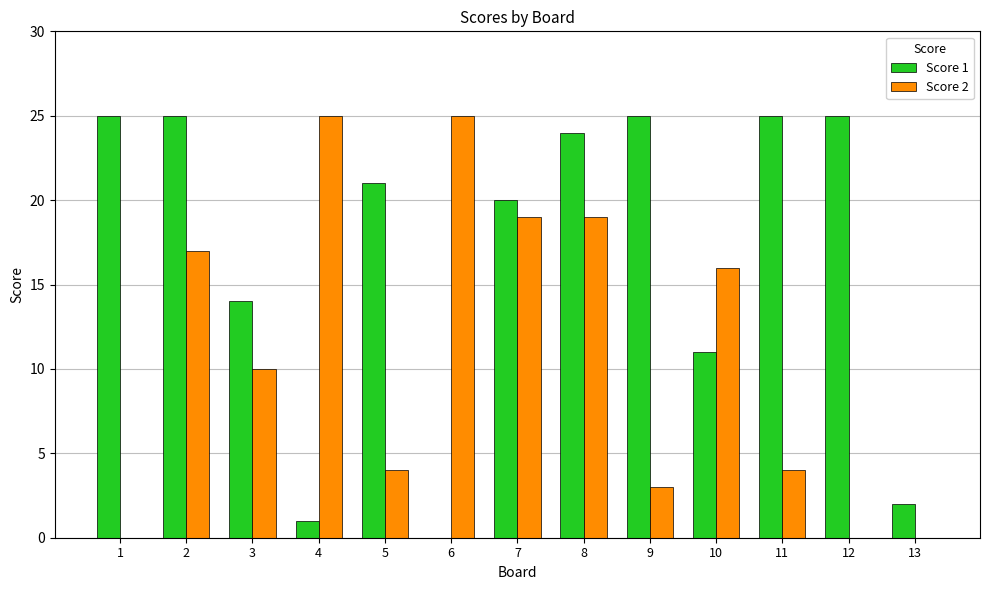

Between 5 and 9, which series saw the biggest shift?

Score 1